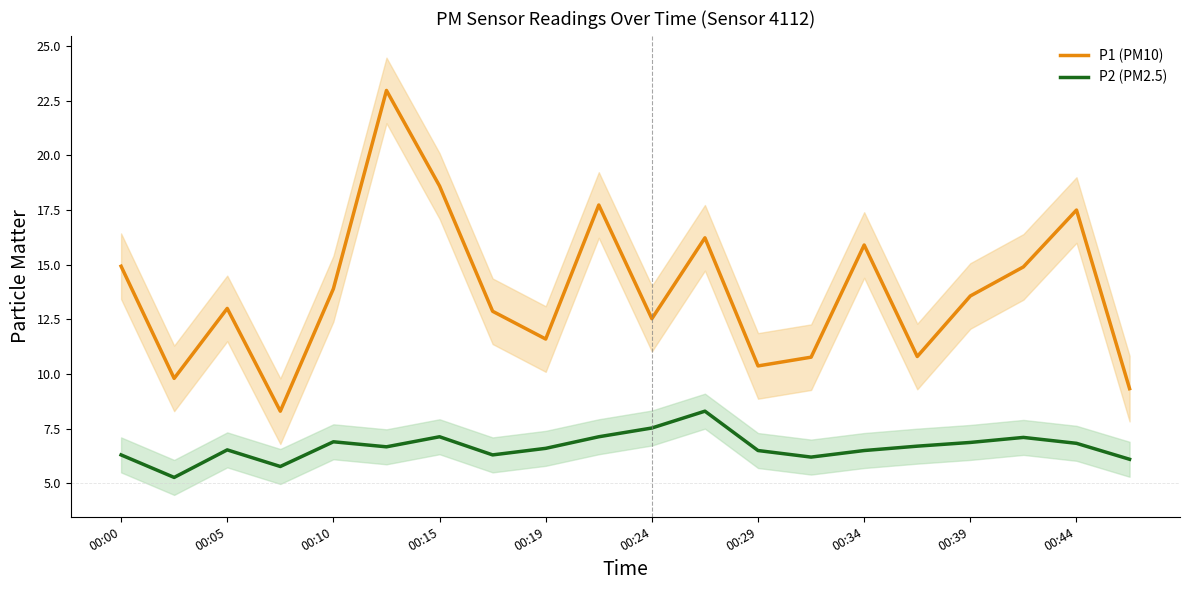

In P2 (PM2.5), how many points are higher than both neighbors (excluding endpoints)?

5